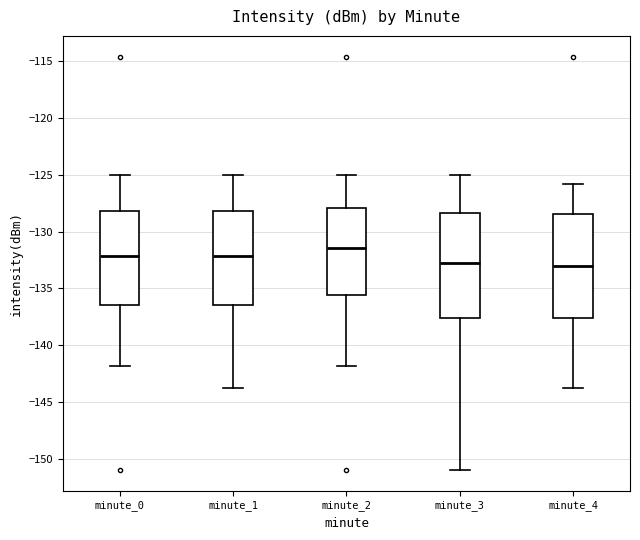

Where is the upper edge of the box for minute_3 on the y-axis? The values are not printed on the chart, so give them approximately, as read against the axis.

-128.5